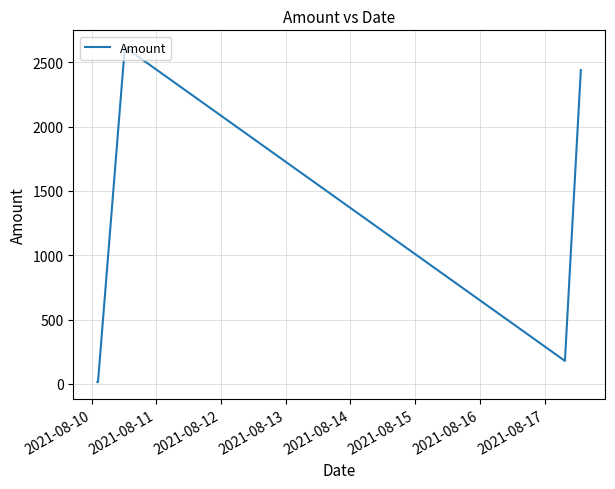

What is the difference between the maximum and minimum values?

2603.0